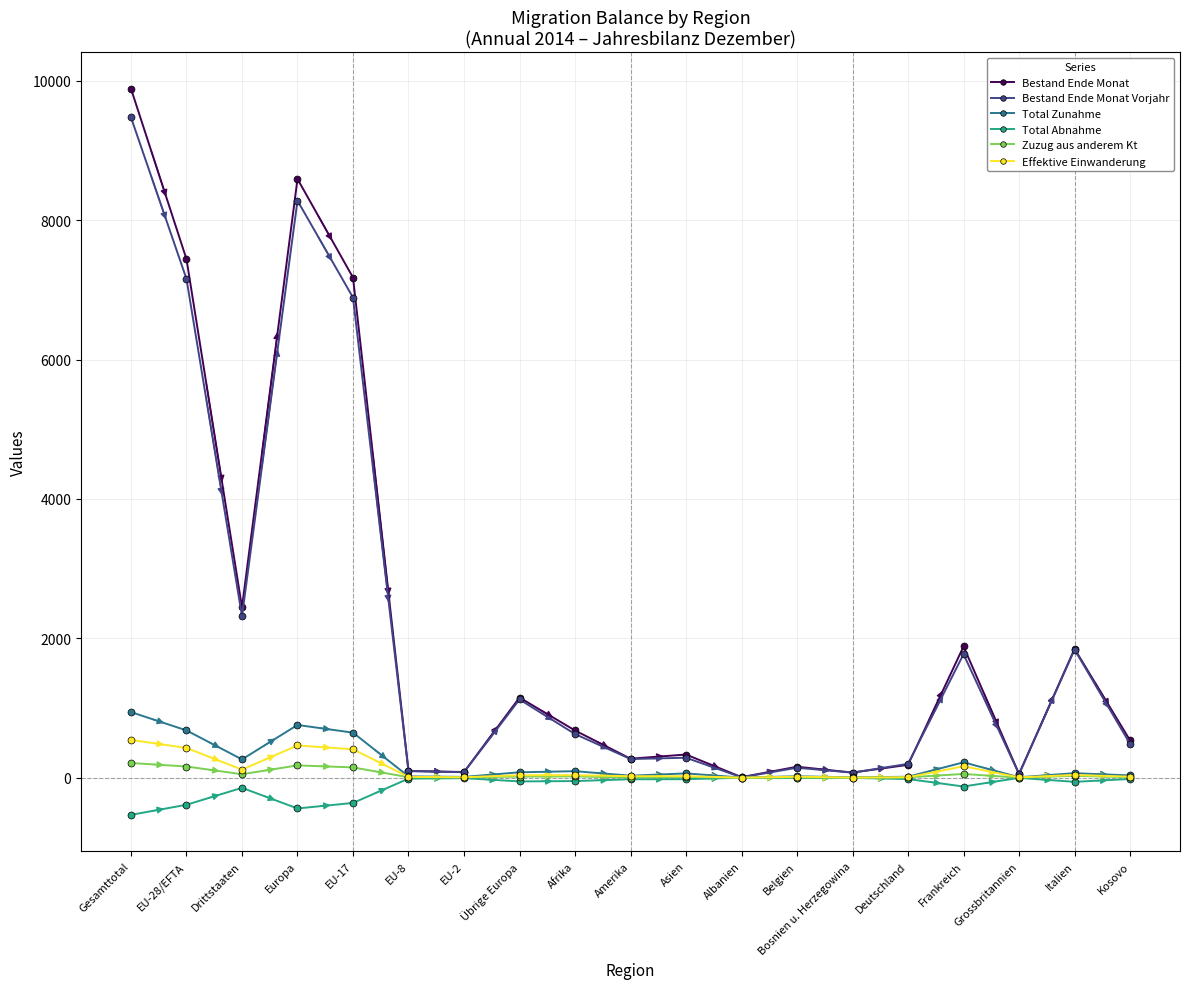

Where is the first local maximum for Total Abnahme?

Drittstaaten